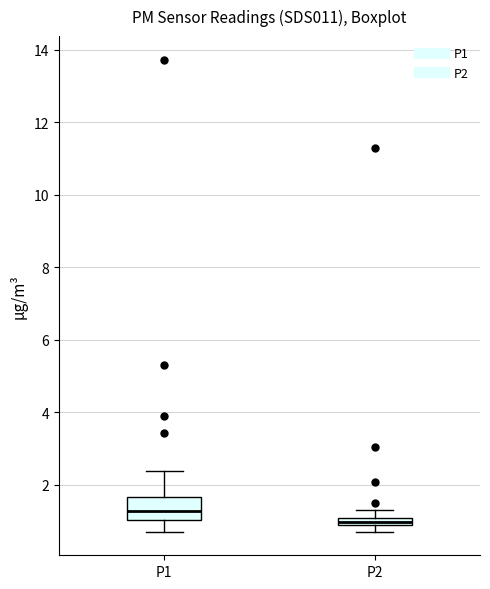

Where does the upper whisker of the box for P1 end on the y-axis? The values are not printed on the chart, so give them approximately, as read against the axis.

2.4